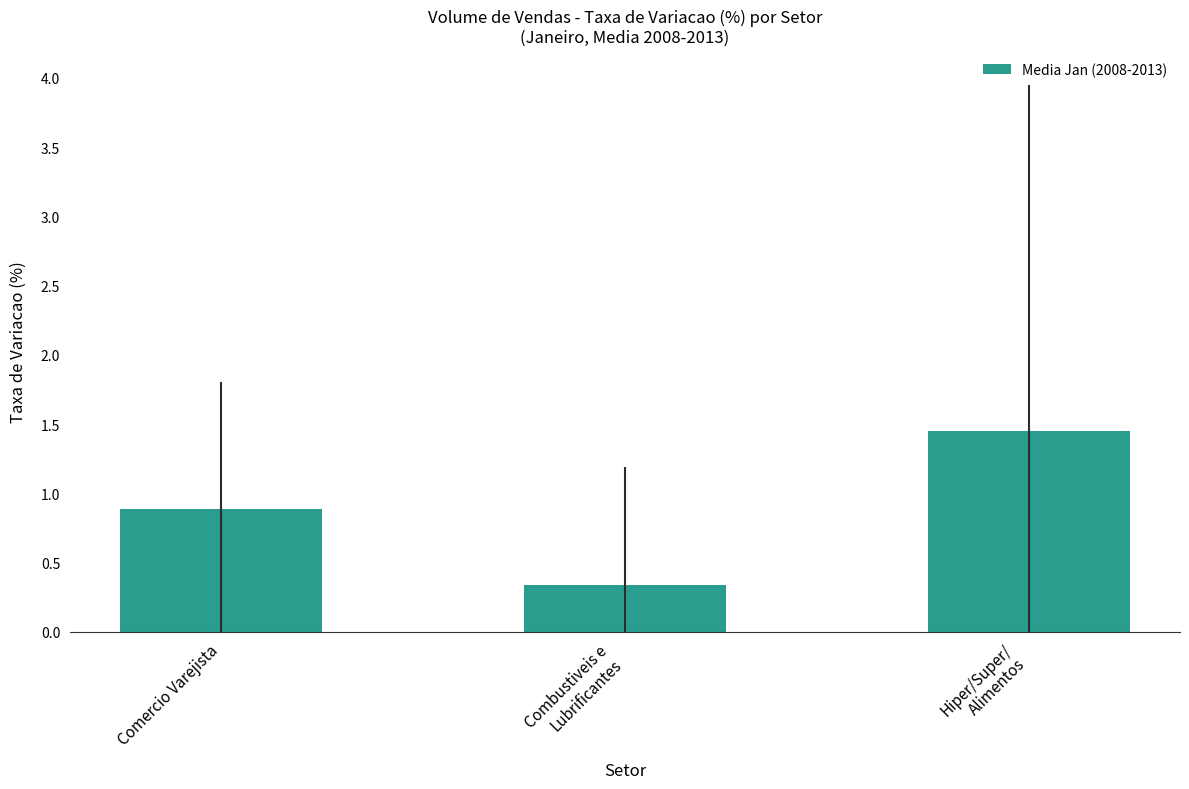

At which label is the value closest to 0?

Combustiveis e
Lubrificantes